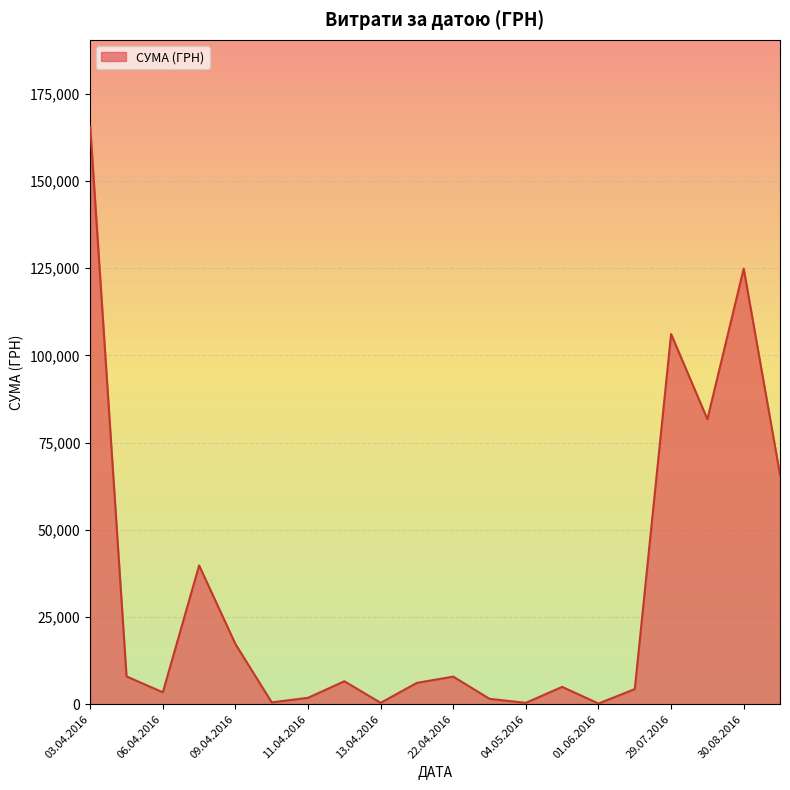

How many series are shown in this chart?

1